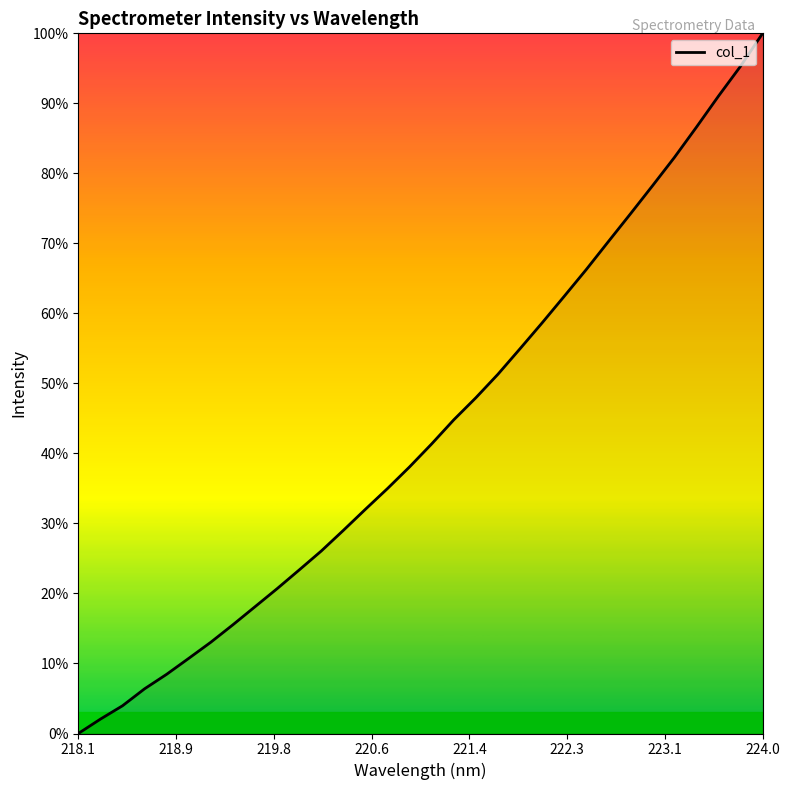

What is the greatest value displayed?

100.0